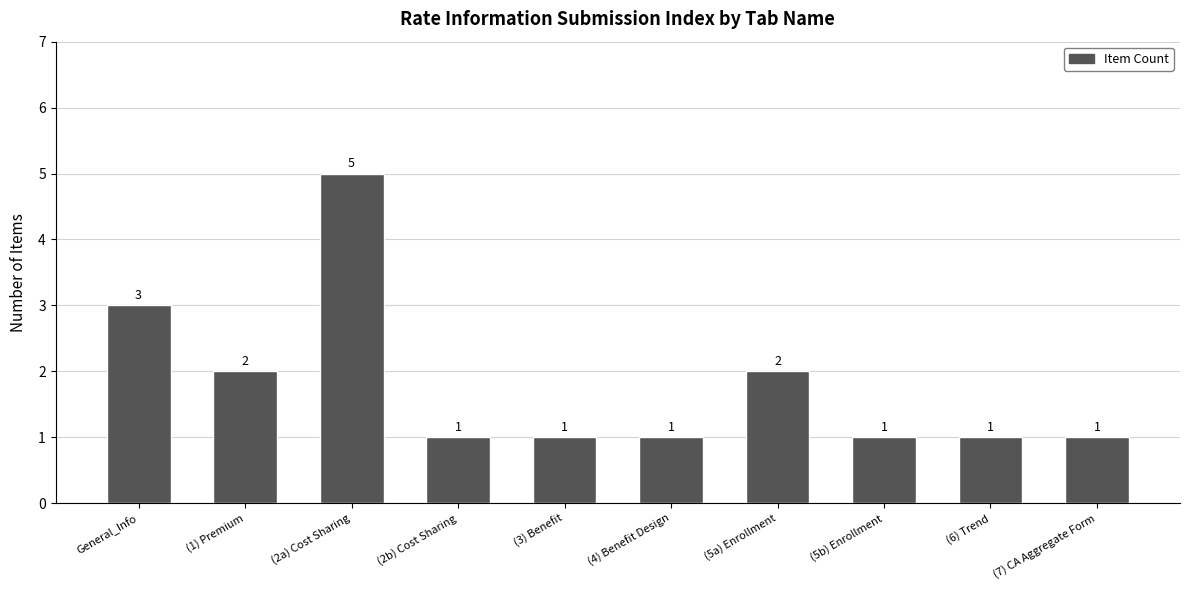

What is the label of the 6th bar from the left?

(4) Benefit Design